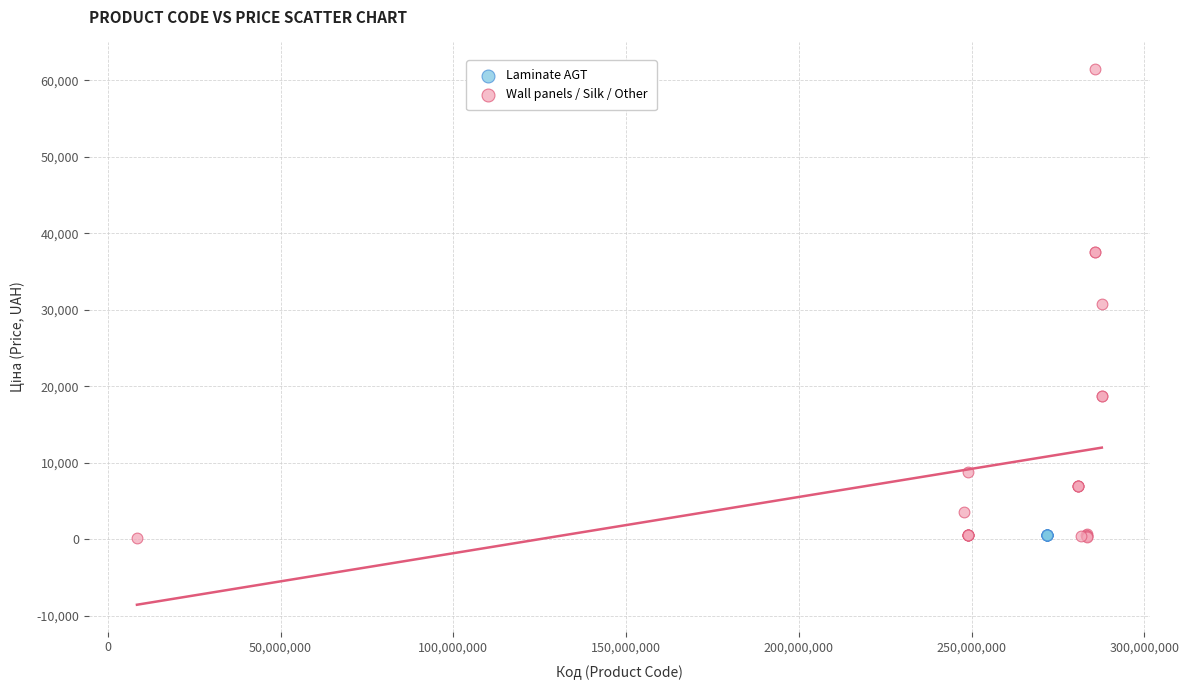

Which series contains the highest Y value?

Wall panels / Silk / Other